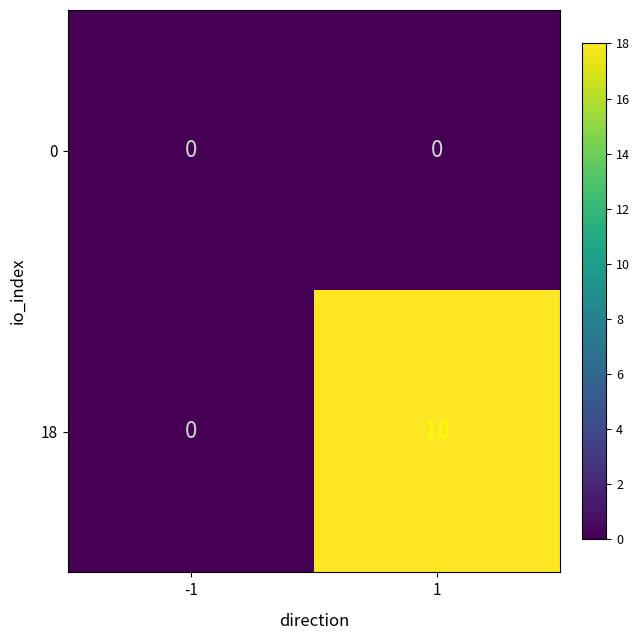

Reading left to right, transcribe all the data shown in this chart.

0: -1=0	1=0
18: -1=0	1=18